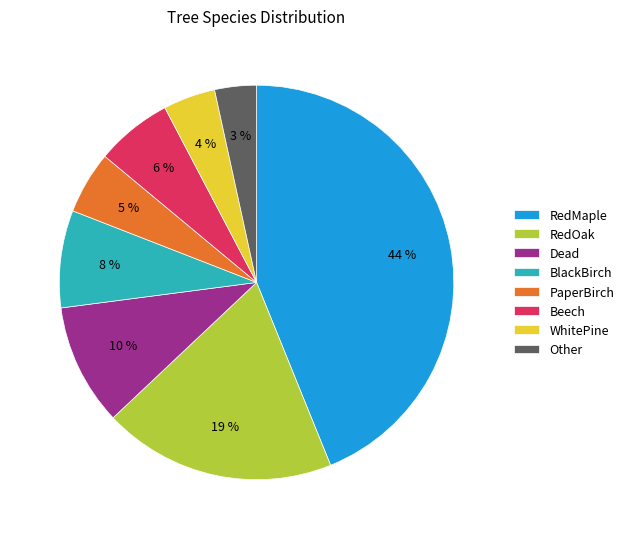

Which slice is the largest?

RedMaple